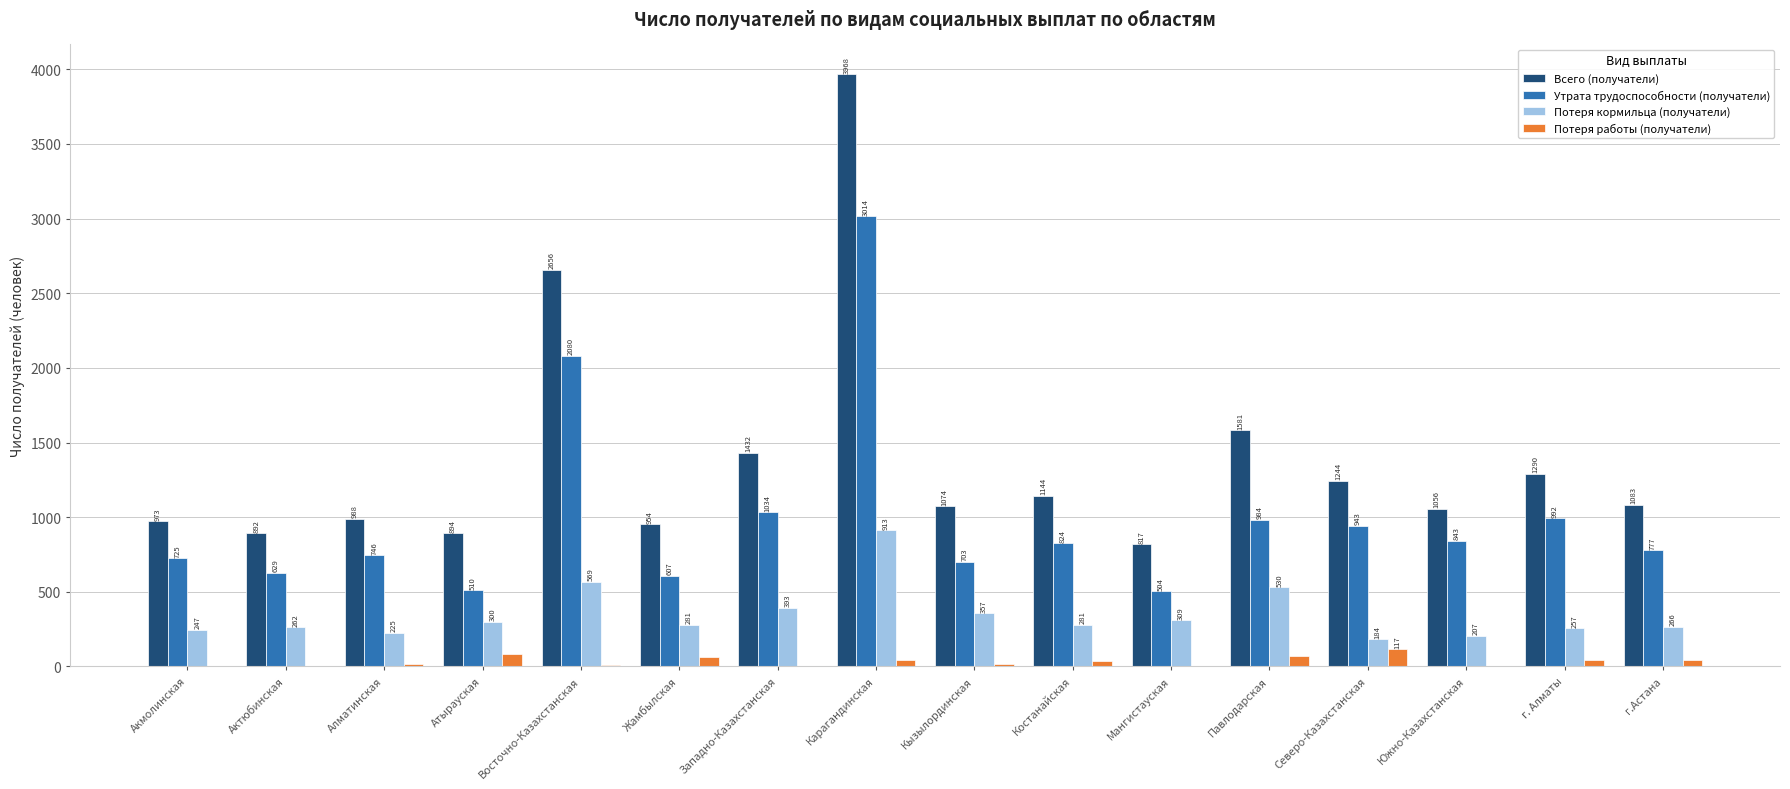

At which category does the chart reach its peak across all series?

Карагандинская